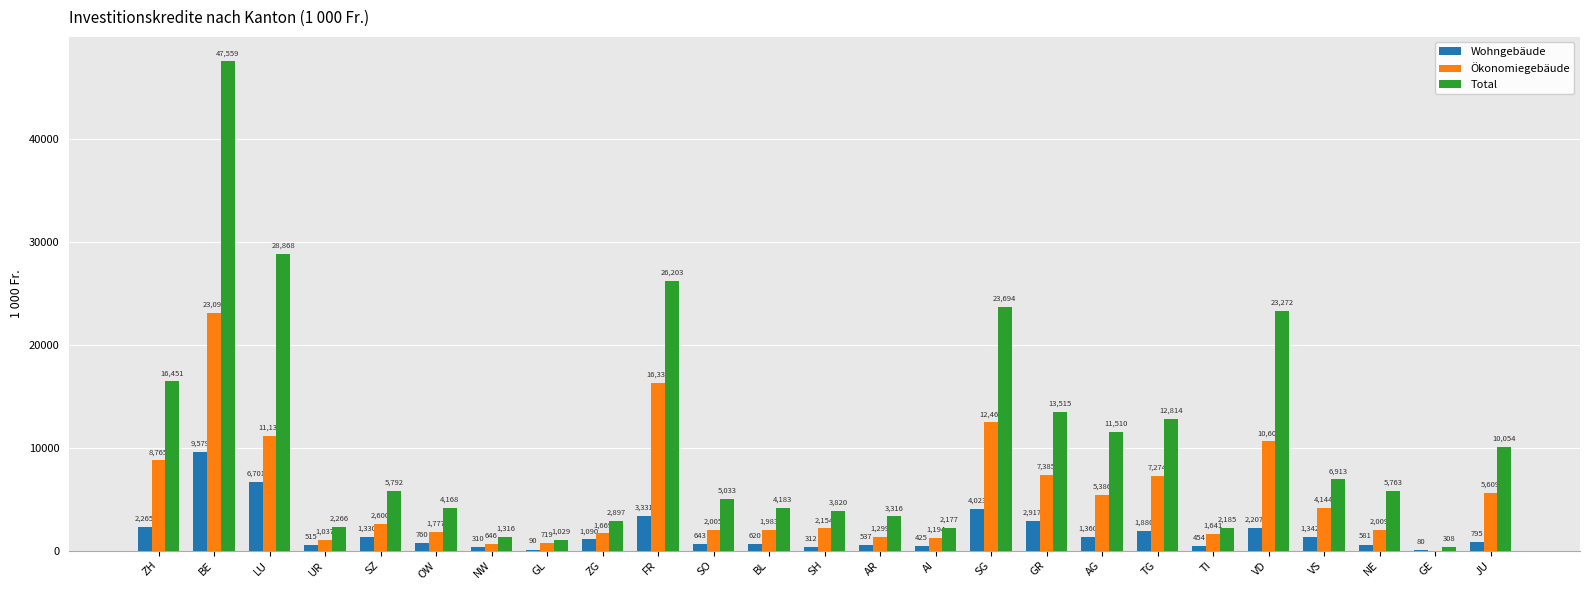

The value of Total at BE is 13826.8. True or false?

False